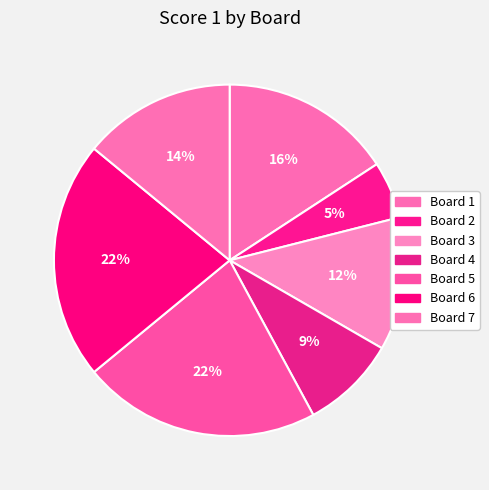

Rank the categories by value from highest to lowest.

Board 5, Board 6, Board 1, Board 7, Board 3, Board 4, Board 2